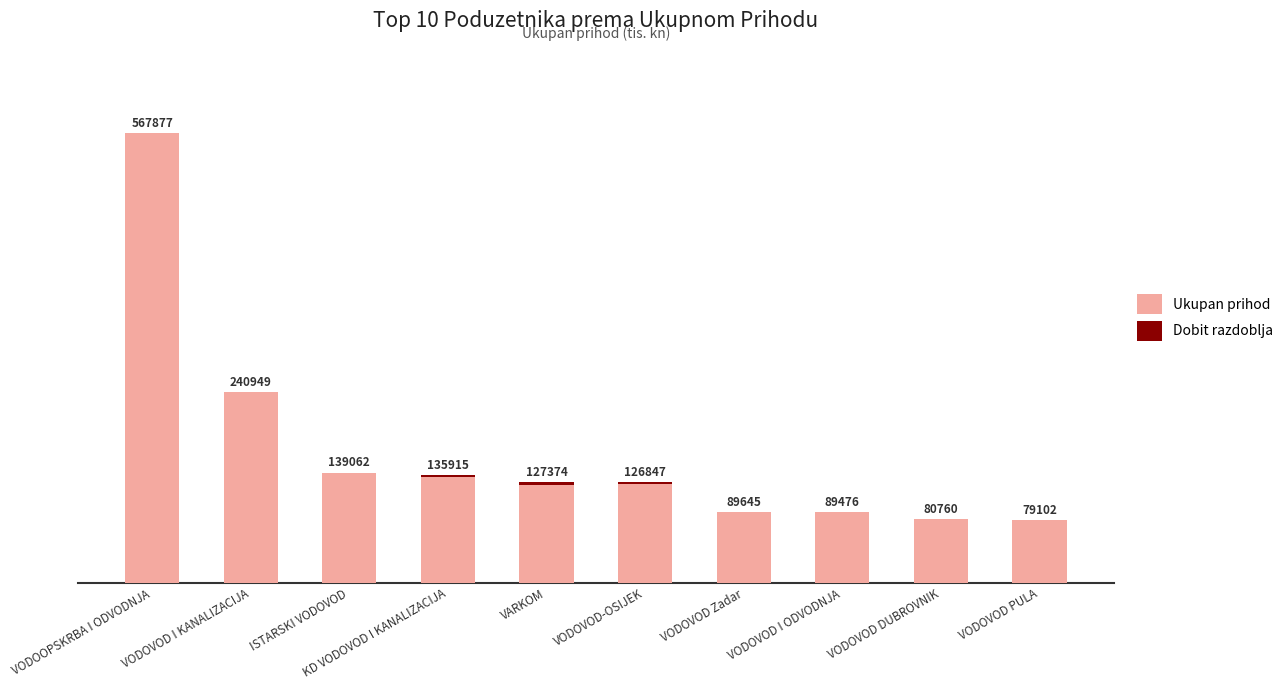

What is the spread (max minus min) of values at VODOVOD DUBROVNIK?

80303.5